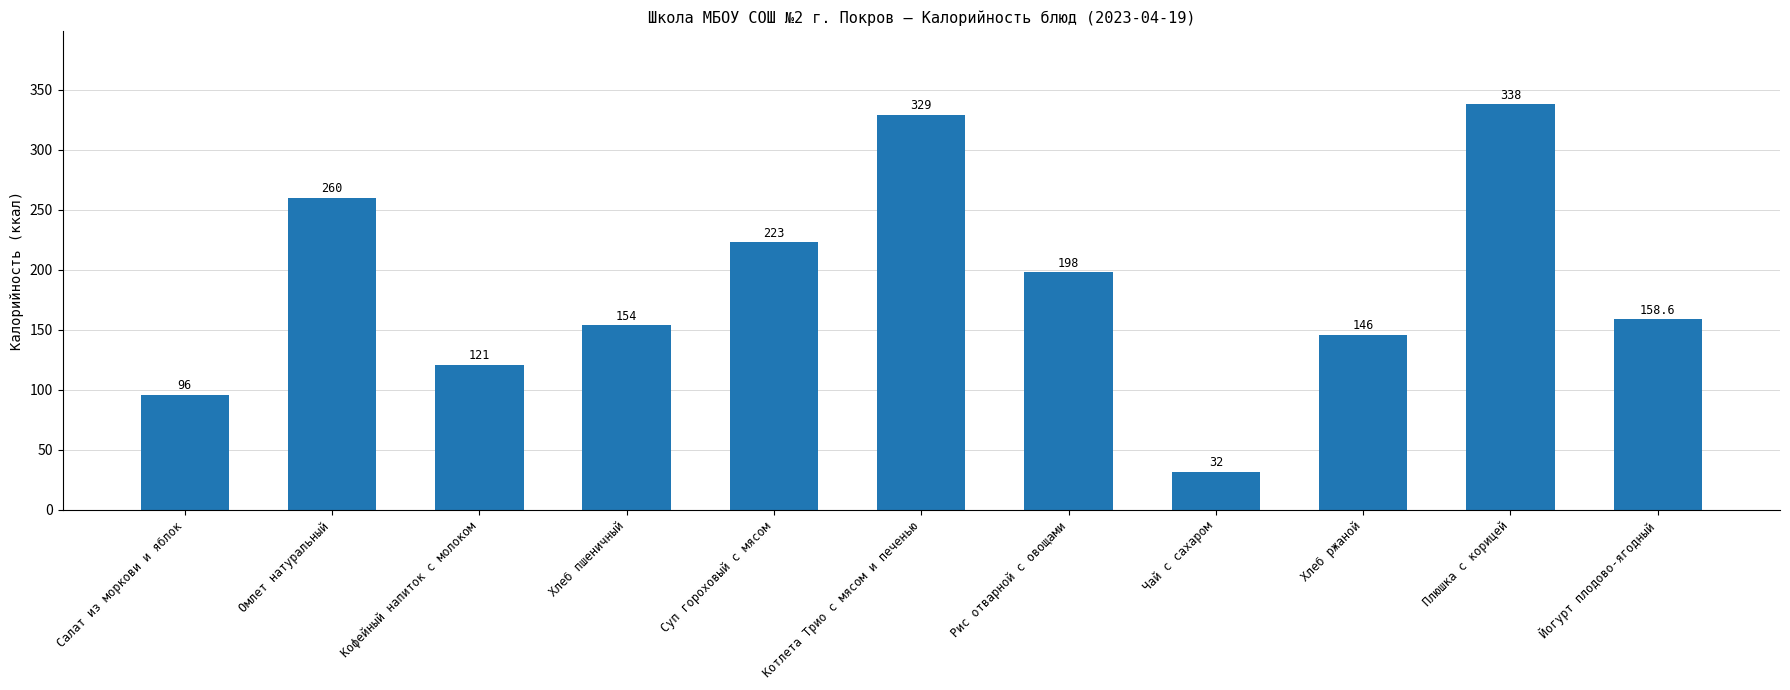

Which label corresponds to the largest value in the chart?

Плюшка с корицей